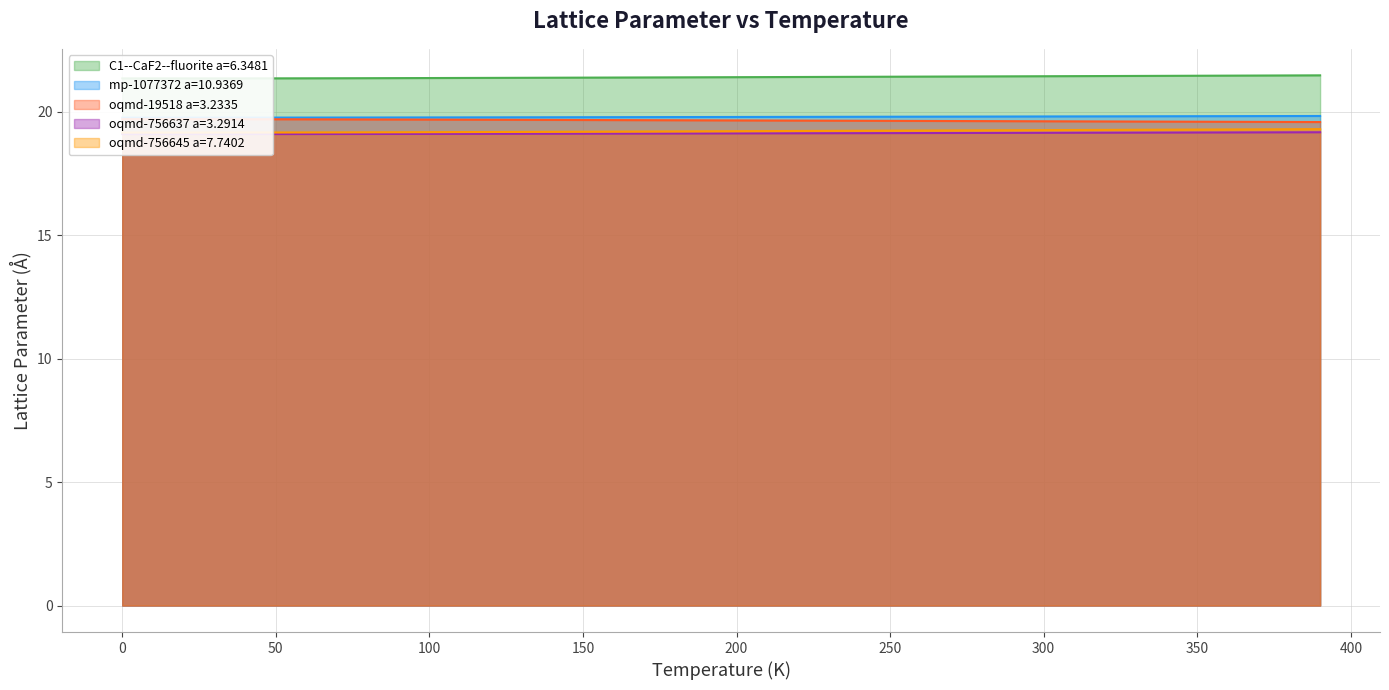

Does the chart display data point markers on the line(s)?

No